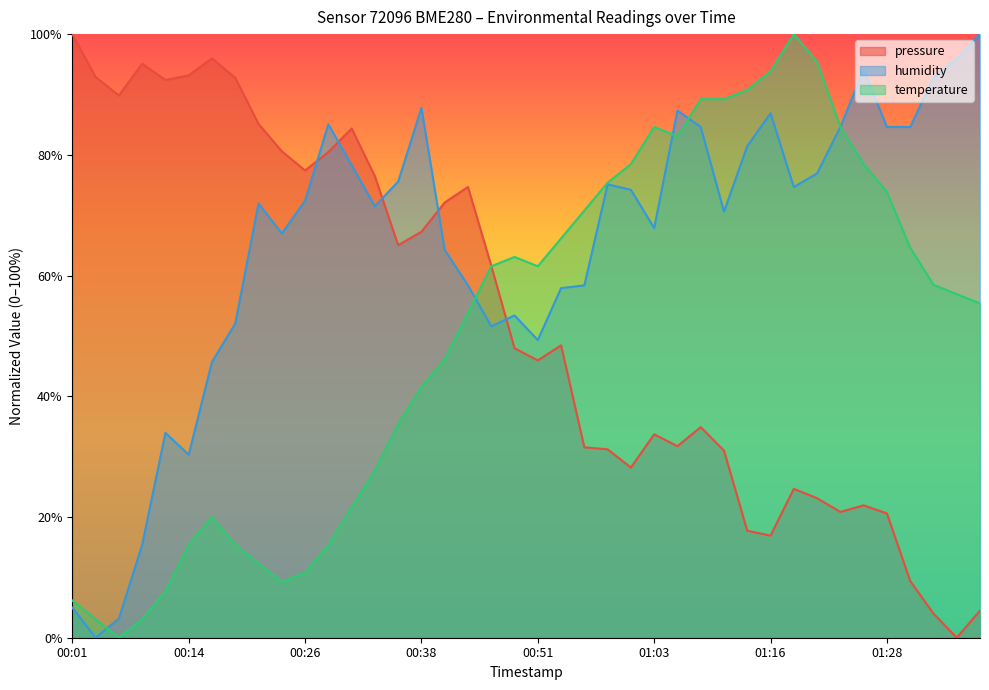

After their last crossing, which series has the higher values: humidity or temperature?

humidity